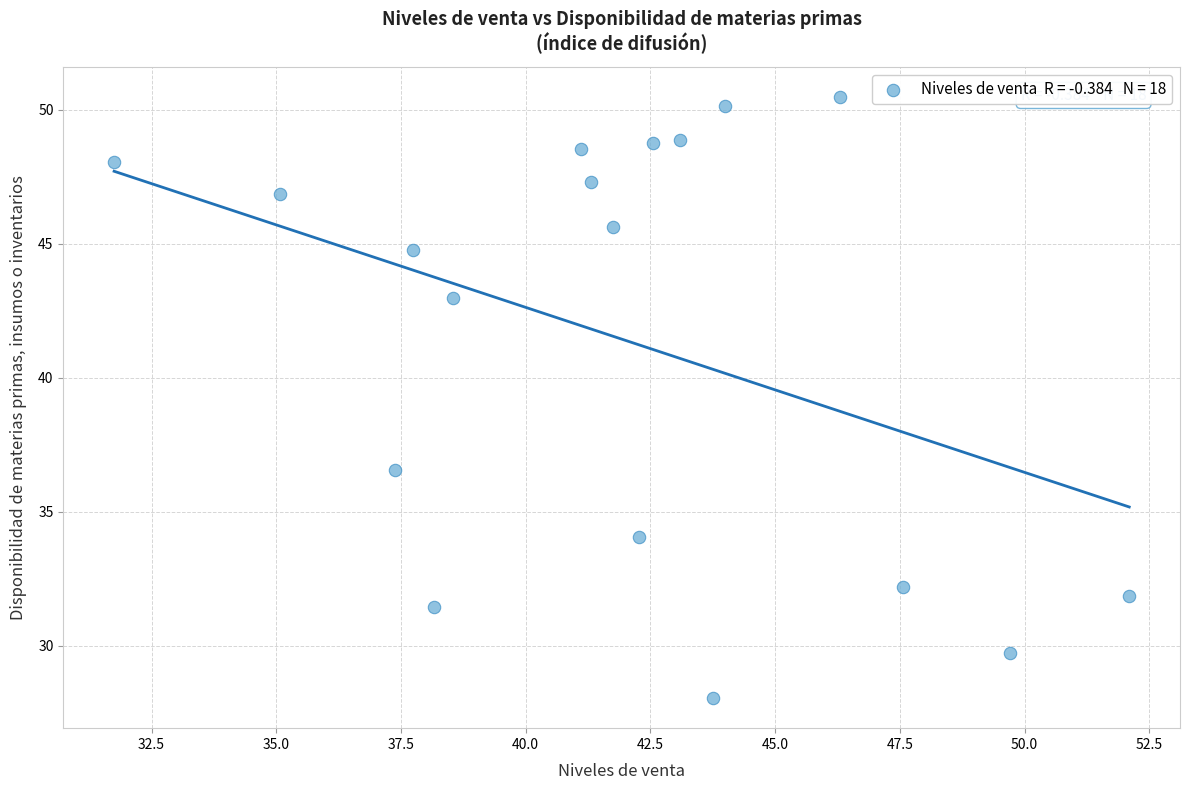

What is the range of X values (max minus min)?

20.4